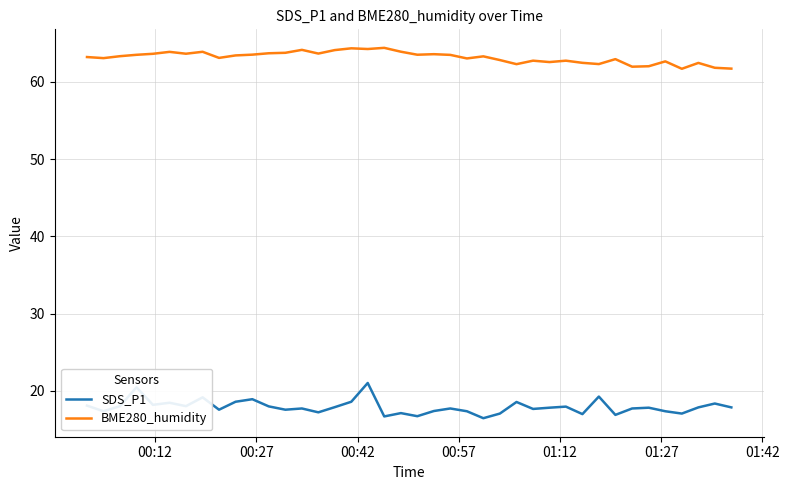

What is the average value of the BME280_humidity series?

63.2